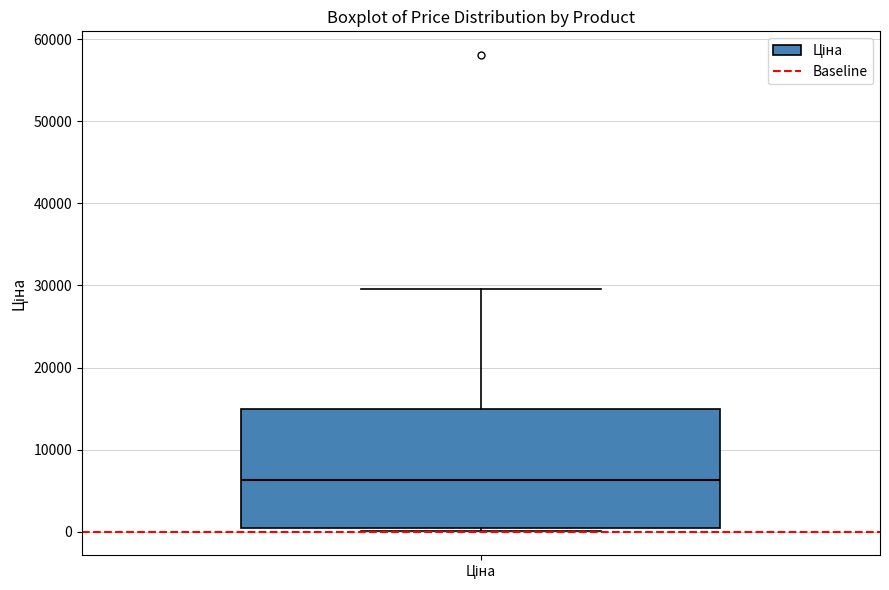

Transcribe this box plot: give where the median line is, the range the box spans, and where the two whiskers end, as read against the y-axis. The values are not printed on the chart, so give them approximately, as read against the axis.

median 6000, box 1000 to 15000, whiskers 0 to 30000